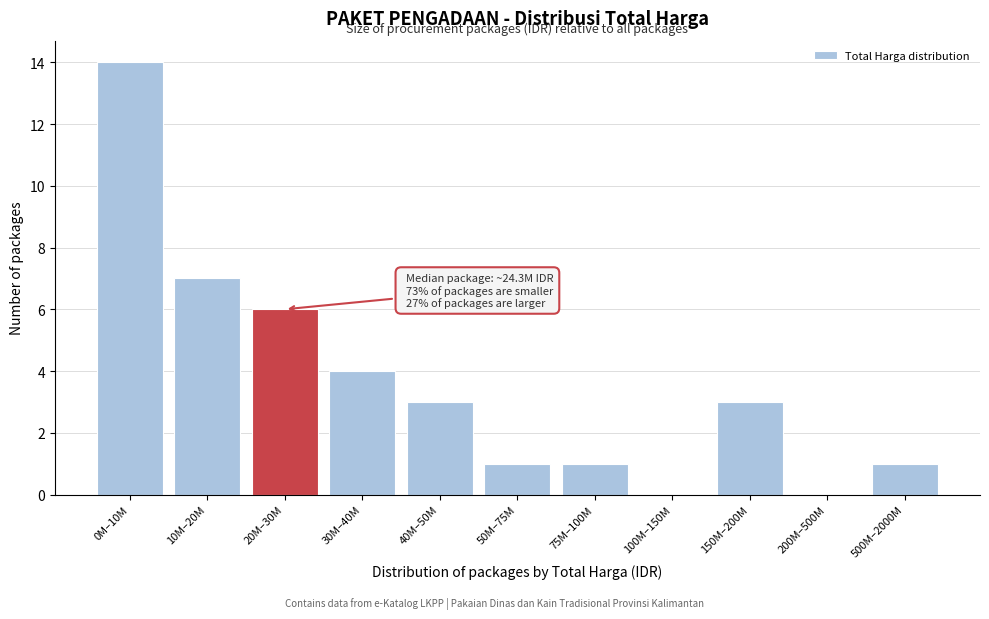

Reading left to right, transcribe all the data shown in this chart.

0M–10M=14	10M–20M=7	20M–30M=6	30M–40M=4	40M–50M=3	50M–75M=1	75M–100M=1	100M–150M=0	150M–200M=3	200M–500M=0	500M–2000M=1